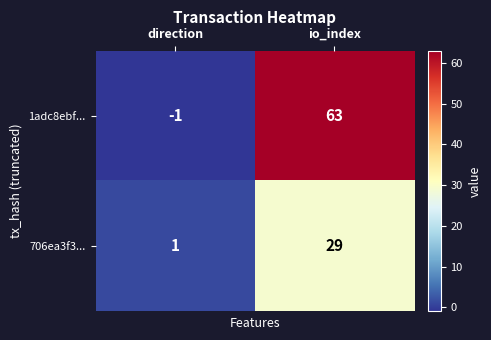

How many data points does each series have?

2